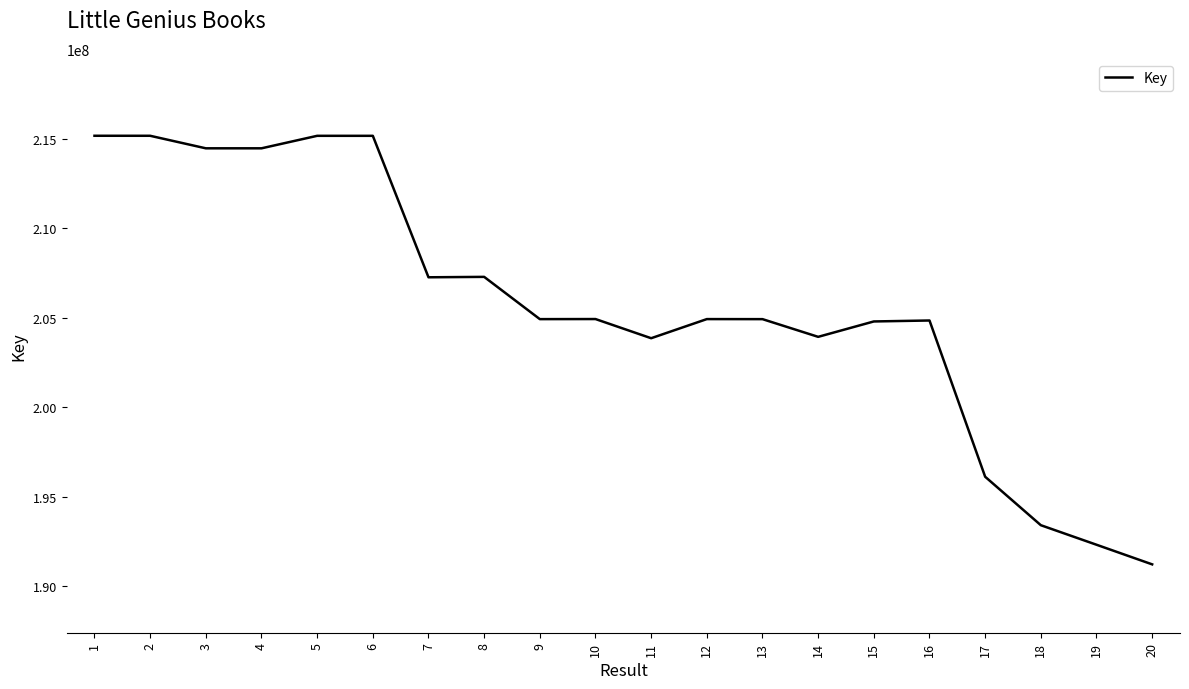

What is the smallest value displayed?

191210291